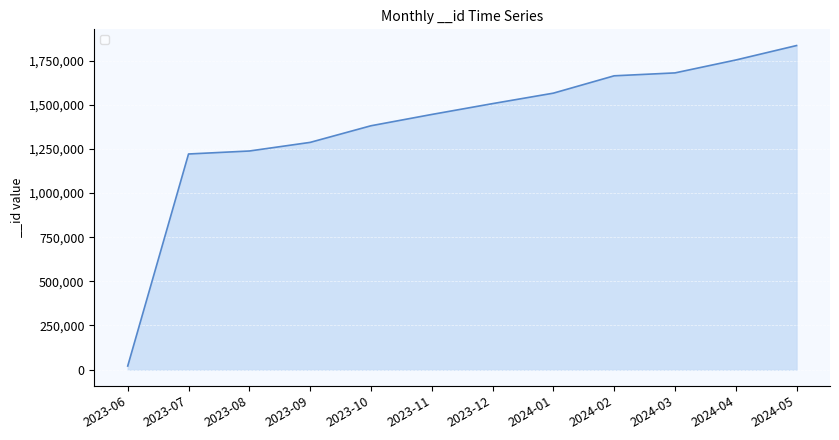

How many series are shown in this chart?

1